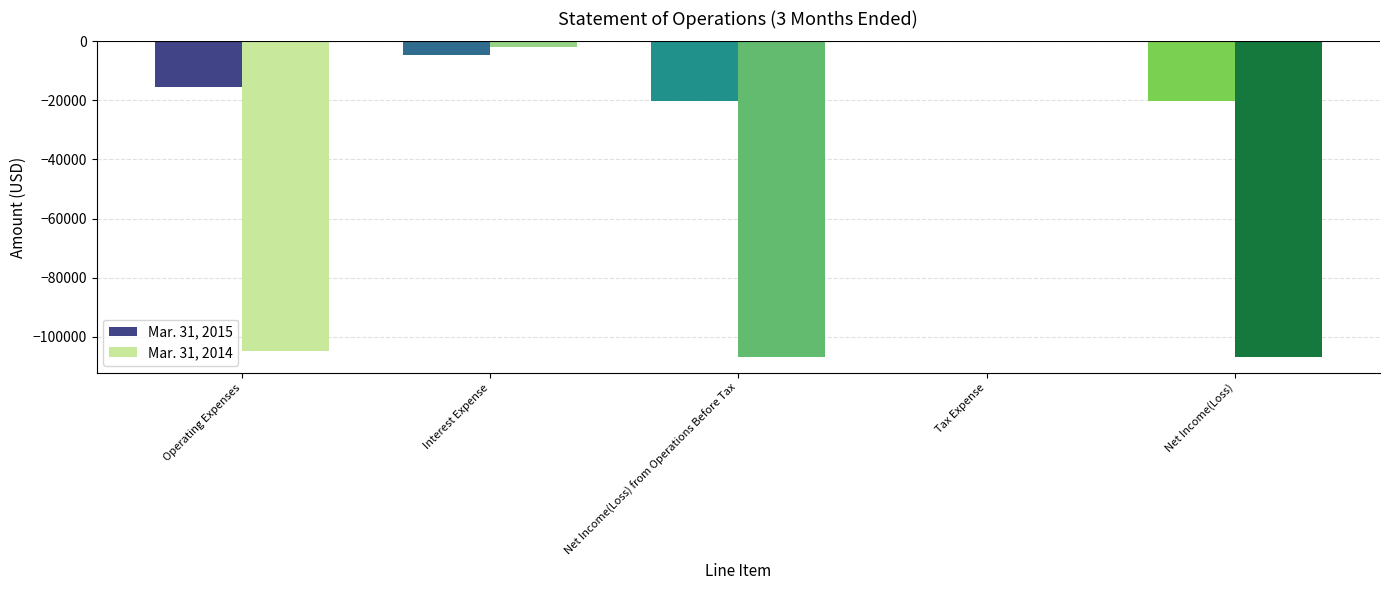

Is the value of Mar. 31, 2015 at Operating Expenses greater than the value of Mar. 31, 2014 at Net Income(Loss) from Operations Before Tax?

Yes